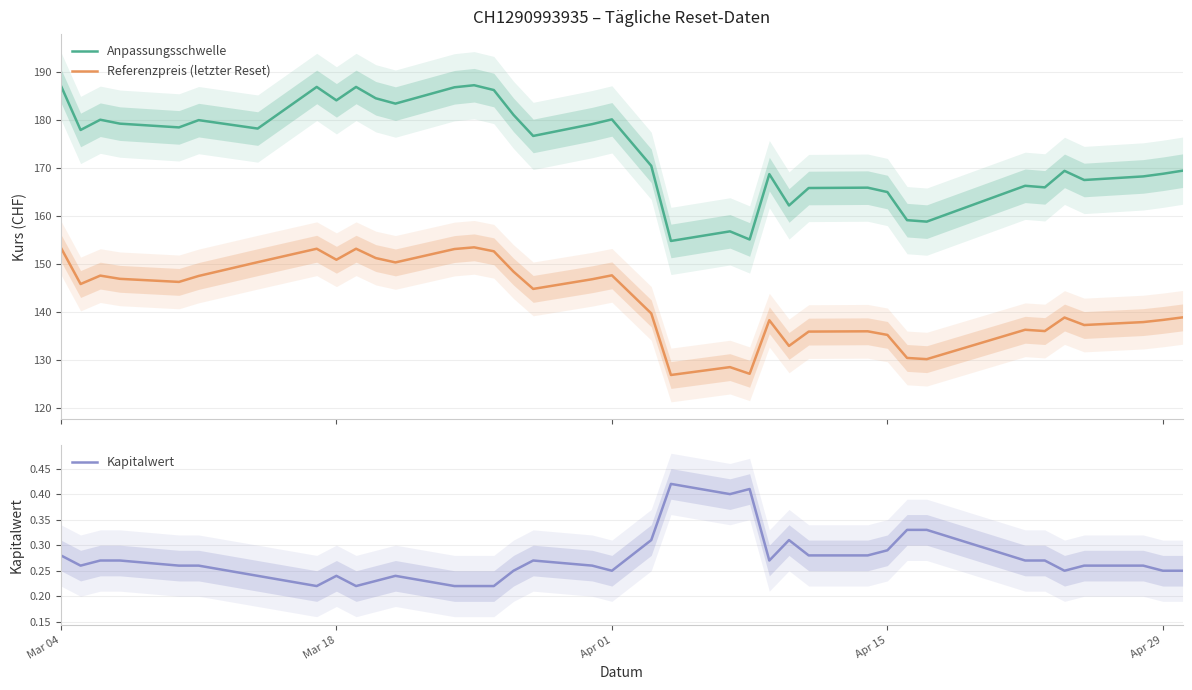

What is the value of the Referenzpreis (letzter Reset) point at the 27th from the left?

136.0